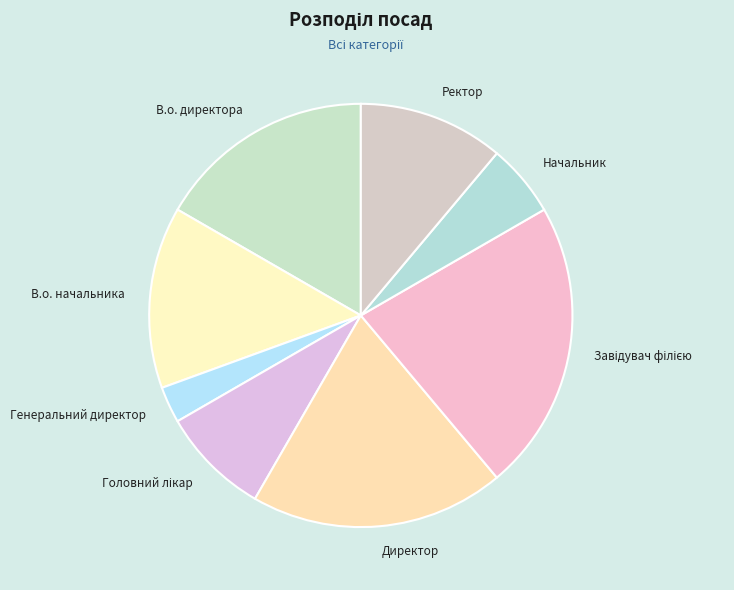

Which slice is the smallest?

Генеральний директор